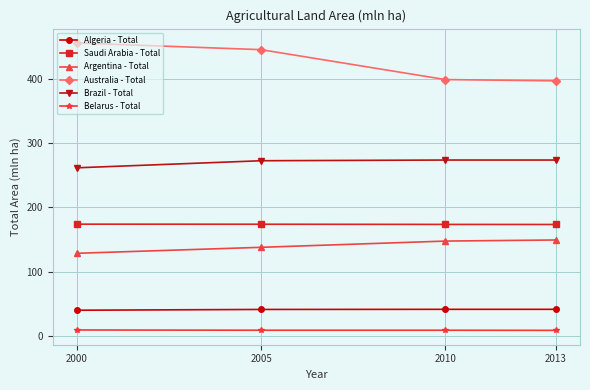

True or false: Algeria - Total and Brazil - Total intersect in this chart.

False